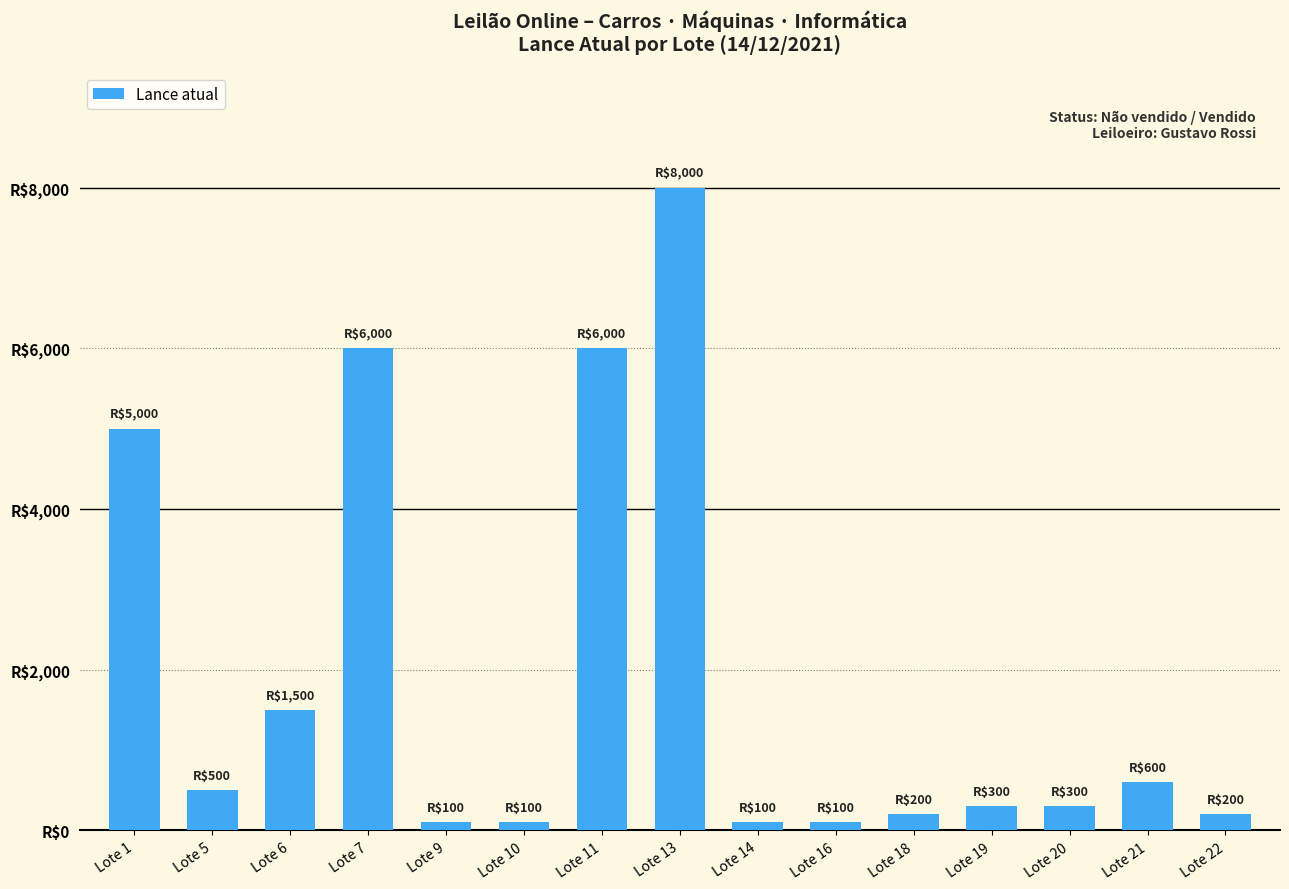

Rank the categories by value from lowest to highest.

Lote 9, Lote 10, Lote 14, Lote 16, Lote 18, Lote 22, Lote 19, Lote 20, Lote 5, Lote 21, Lote 6, Lote 1, Lote 7, Lote 11, Lote 13